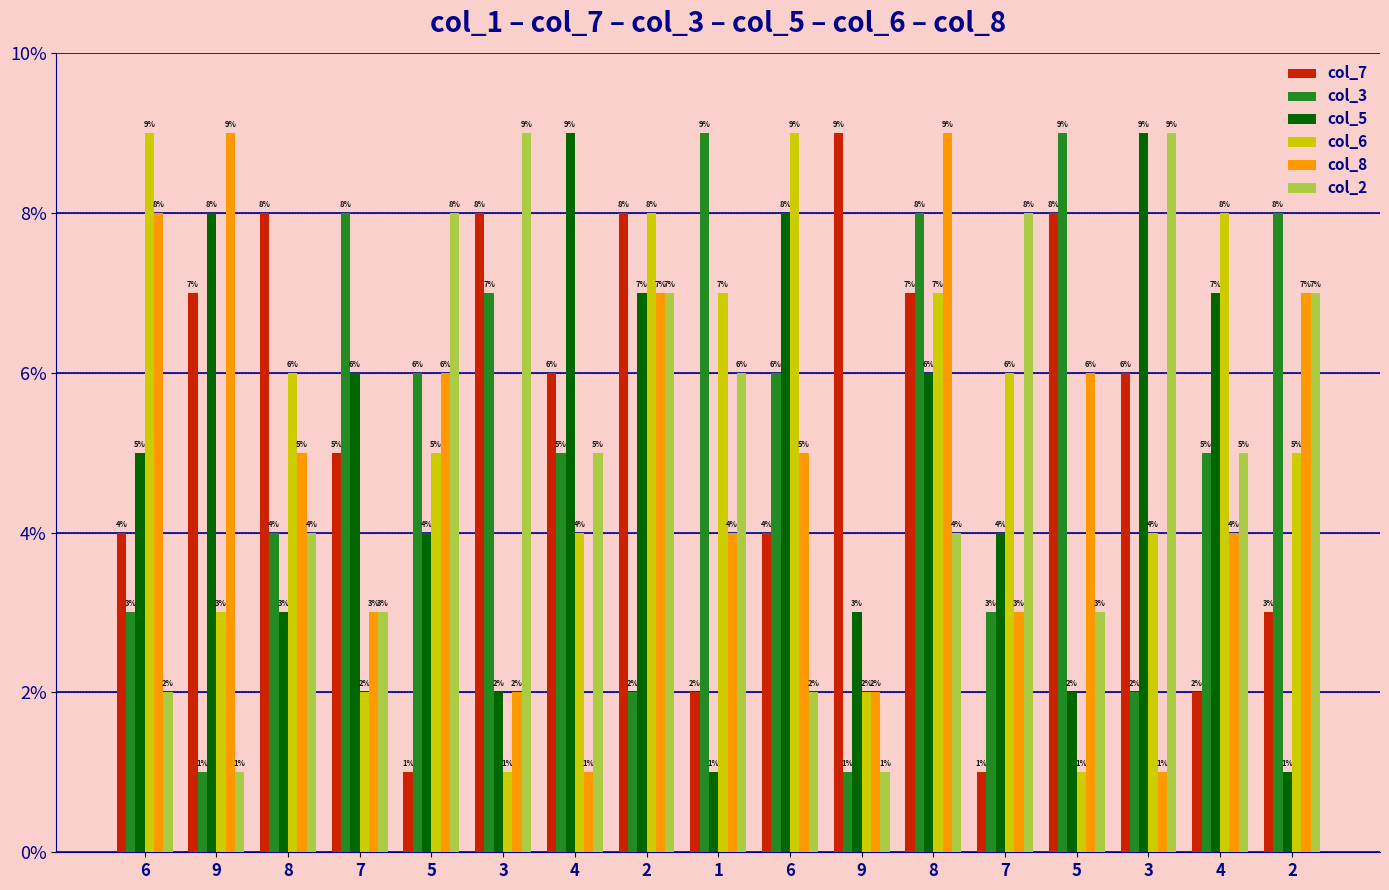

Are the bars horizontal?

No